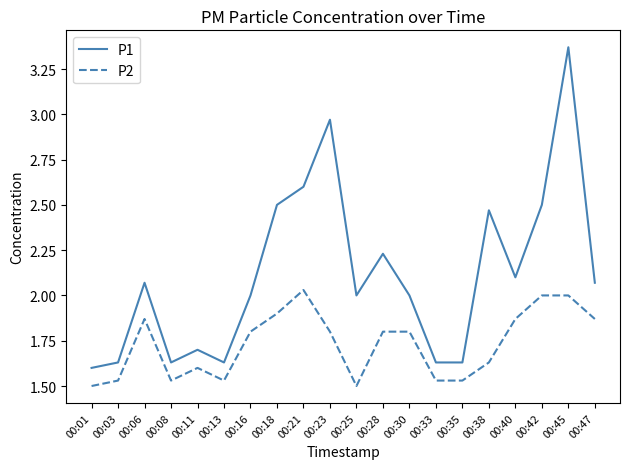

What is the difference between the P2 values at 00:06 and 00:11?

0.3